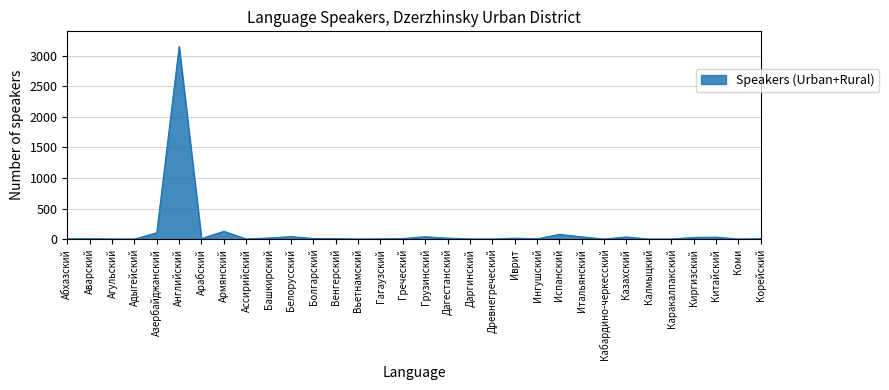

Which category has the highest value across all series?

Английский